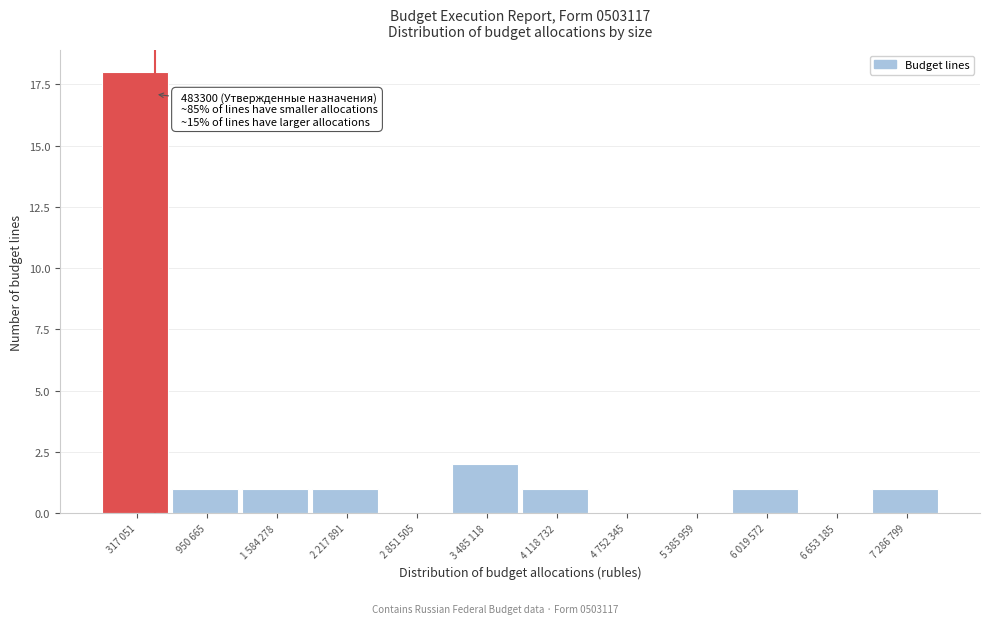

Reading left to right, list all the values displayed in this chart.

317 051=18	950 665=1	1 584 278=1	2 217 891=1	2 851 505=0	3 485 118=2	4 118 732=1	4 752 345=0	5 385 959=0	6 019 572=1	6 653 185=0	7 286 799=1